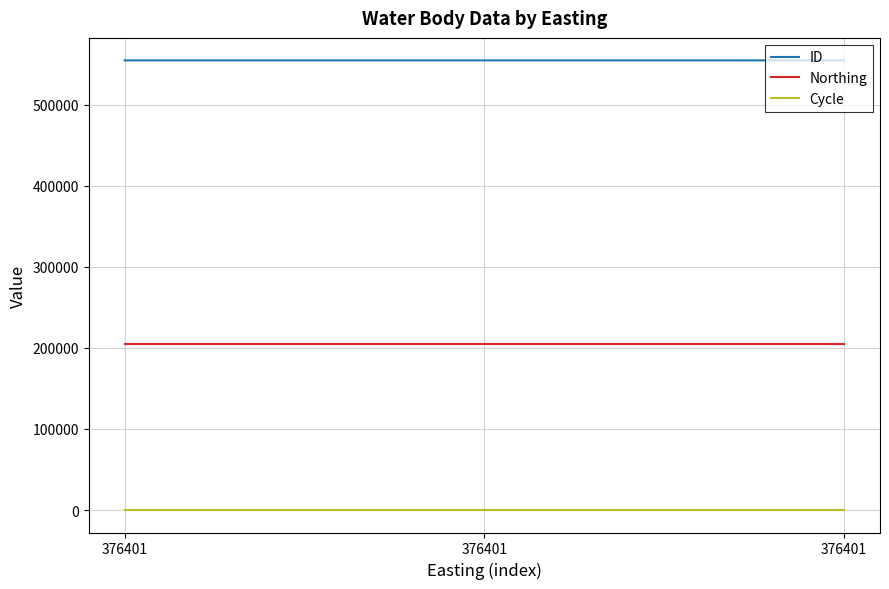

At 376401, list the series in order from smallest to largest.

Cycle, Northing, ID